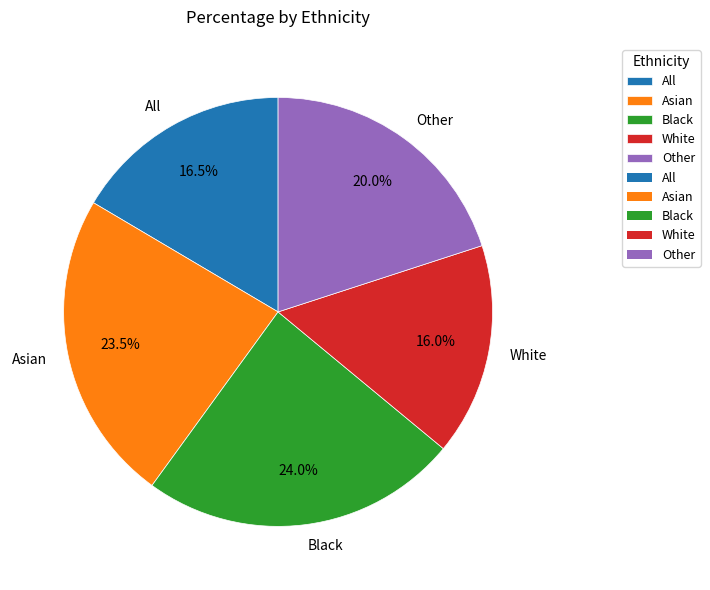

What is the ratio of the value at White to the value at Asian?

0.7